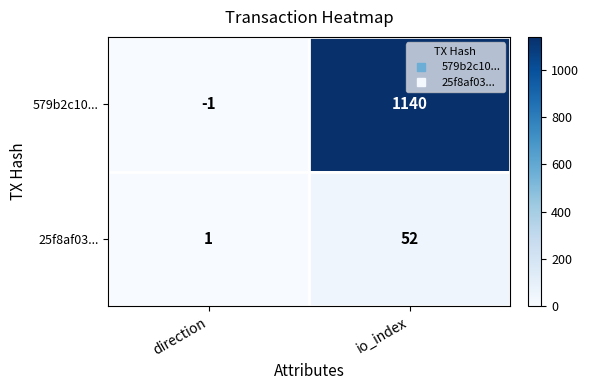

Reading left to right, what are all the values shown in this chart?

579b2c10...: direction=-1	io_index=1140
25f8af03...: direction=1	io_index=52